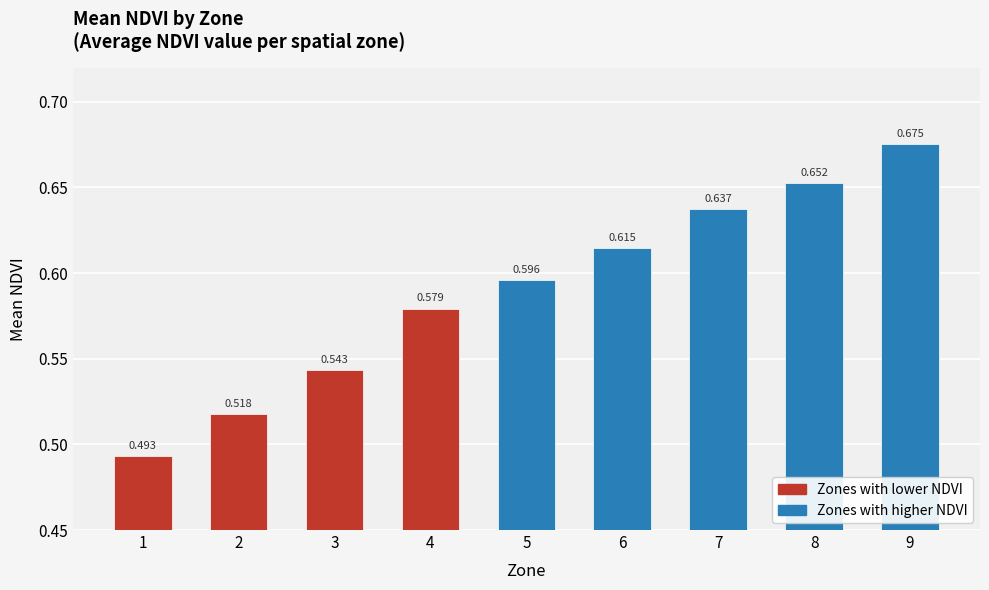

Read the value at 9.

0.7